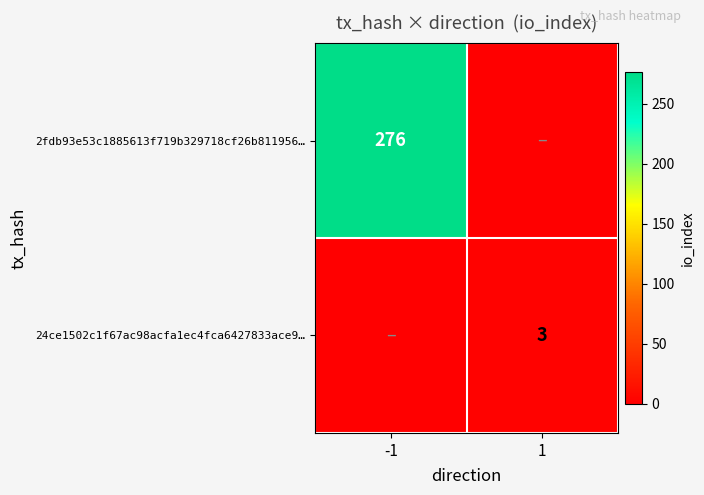

What is the total value across all series at -1?

276